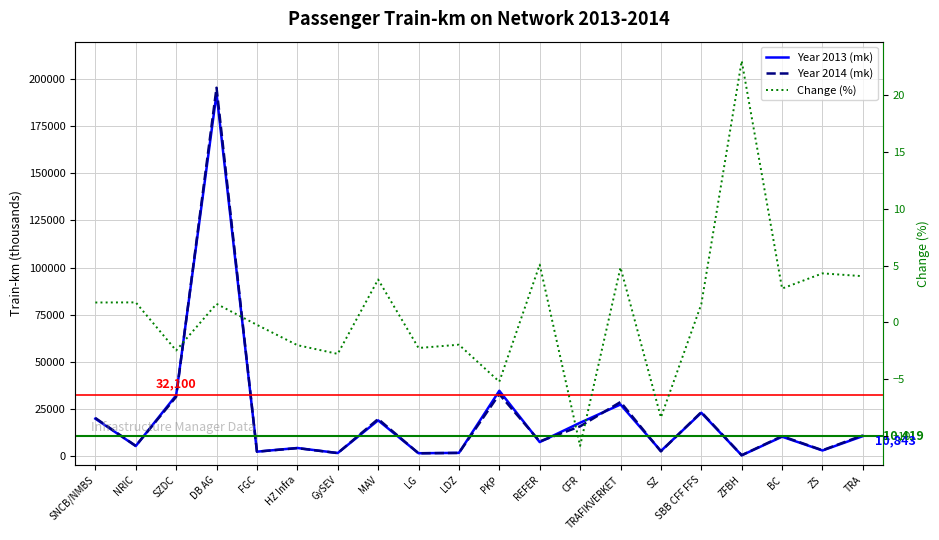

Where is the first local minimum for Year 2014 (mk)?

NRIC